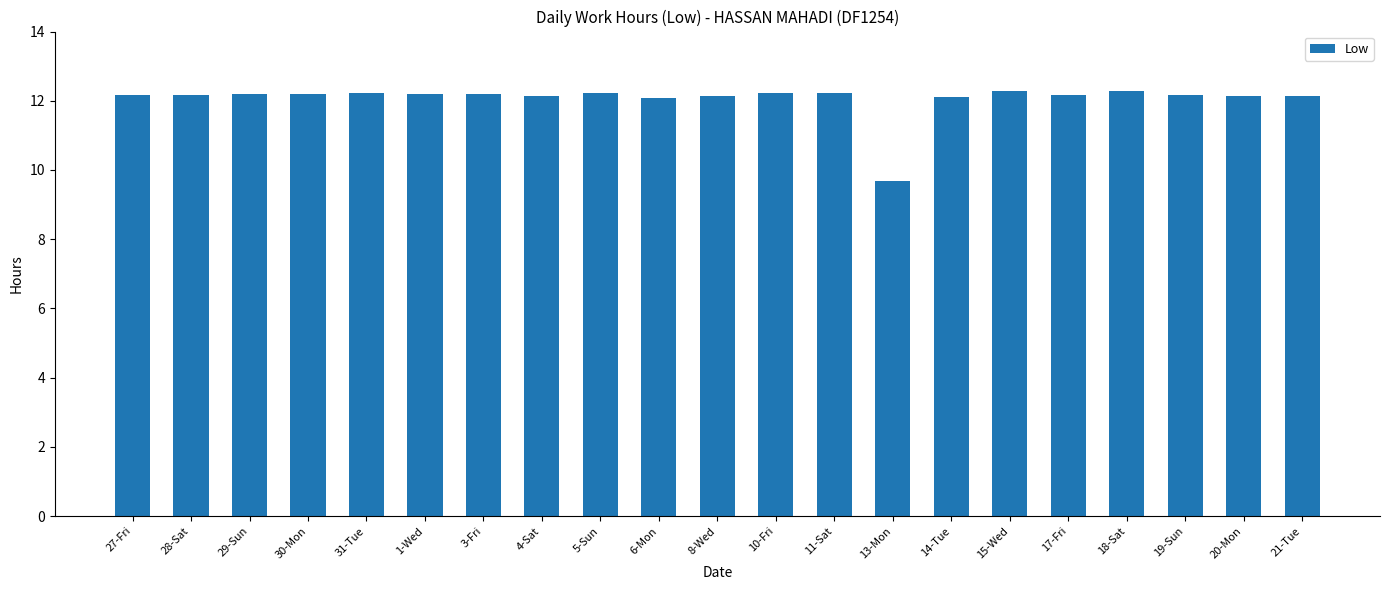

What is the sum of all values?

253.4